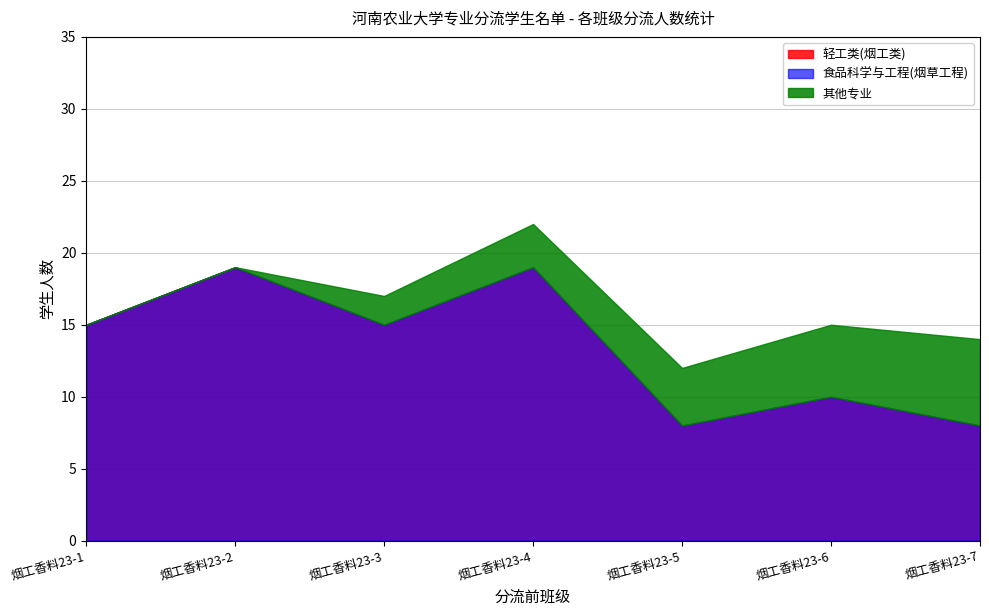

True or false: 其他专业 and 食品科学与工程(烟草工程) cross at least once.

False